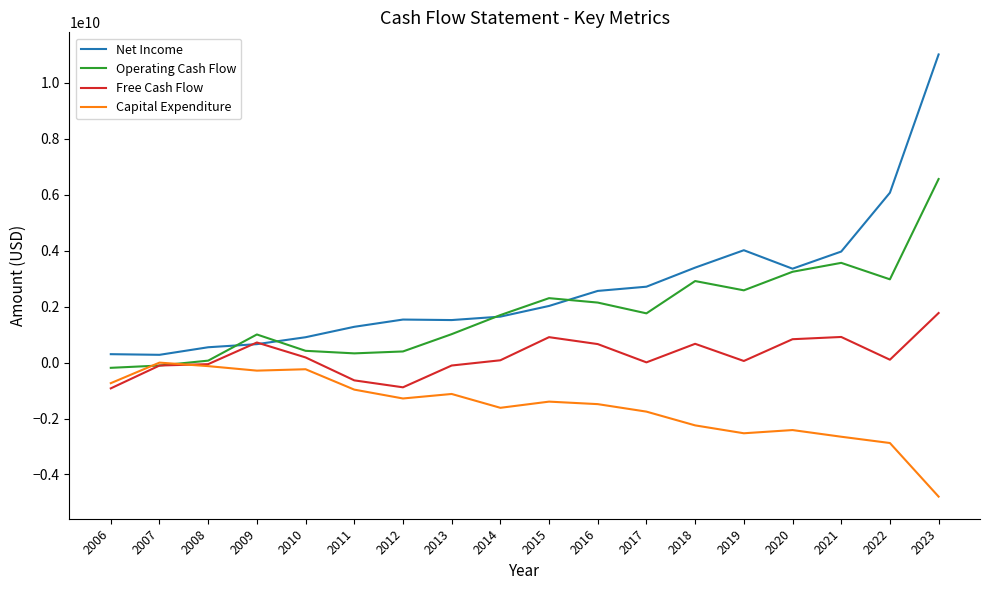

Which series has the largest range (max minus min)?

Net Income